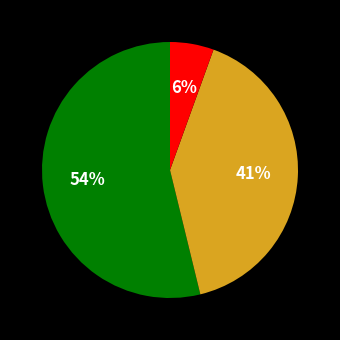

To the nearest percent, what is the difference between the largest and smallest slice percentages?

48%